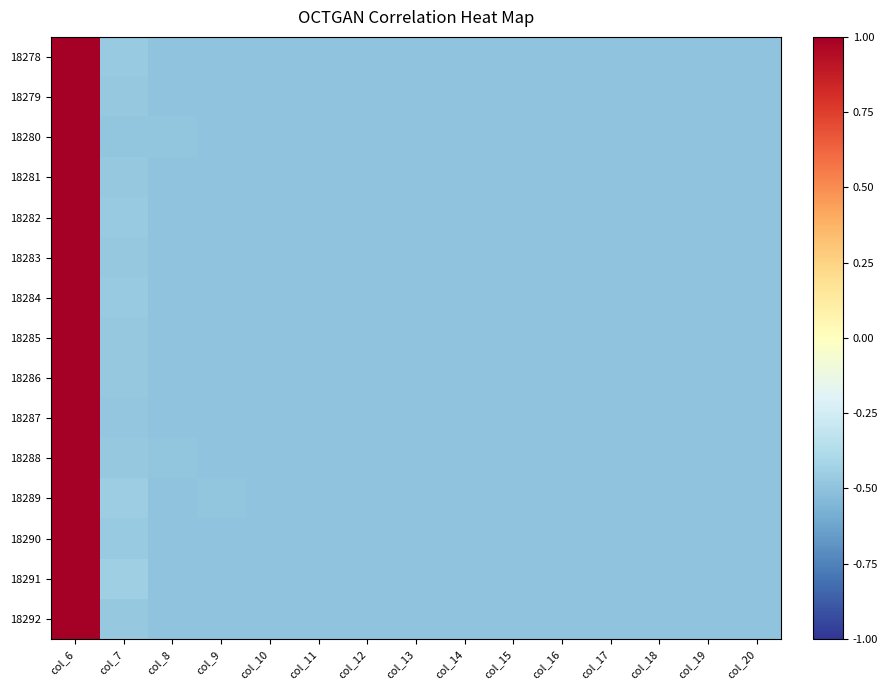

Reading left to right, what are all the values shown in this chart?

18278: col_6=1.5	col_7=-0.5	col_8=-0.5	col_9=-0.5	col_10=-0.5	col_11=-0.5	col_12=-0.5	col_13=-0.5	col_14=-0.5	col_15=-0.5	col_16=-0.5	col_17=-0.5	col_18=-0.5	col_19=-0.5	col_20=-0.5
18279: col_6=1.3	col_7=-0.5	col_8=-0.5	col_9=-0.5	col_10=-0.5	col_11=-0.5	col_12=-0.5	col_13=-0.5	col_14=-0.5	col_15=-0.5	col_16=-0.5	col_17=-0.5	col_18=-0.5	col_19=-0.5	col_20=-0.5
18280: col_6=1.5	col_7=-0.5	col_8=-0.5	col_9=-0.5	col_10=-0.5	col_11=-0.5	col_12=-0.5	col_13=-0.5	col_14=-0.5	col_15=-0.5	col_16=-0.5	col_17=-0.5	col_18=-0.5	col_19=-0.5	col_20=-0.5
18281: col_6=1.5	col_7=-0.5	col_8=-0.5	col_9=-0.5	col_10=-0.5	col_11=-0.5	col_12=-0.5	col_13=-0.5	col_14=-0.5	col_15=-0.5	col_16=-0.5	col_17=-0.5	col_18=-0.5	col_19=-0.5	col_20=-0.5
18282: col_6=1.5	col_7=-0.5	col_8=-0.5	col_9=-0.5	col_10=-0.5	col_11=-0.5	col_12=-0.5	col_13=-0.5	col_14=-0.5	col_15=-0.5	col_16=-0.5	col_17=-0.5	col_18=-0.5	col_19=-0.5	col_20=-0.5
18283: col_6=1.4	col_7=-0.5	col_8=-0.5	col_9=-0.5	col_10=-0.5	col_11=-0.5	col_12=-0.5	col_13=-0.5	col_14=-0.5	col_15=-0.5	col_16=-0.5	col_17=-0.5	col_18=-0.5	col_19=-0.5	col_20=-0.5
18284: col_6=1.4	col_7=-0.5	col_8=-0.5	col_9=-0.5	col_10=-0.5	col_11=-0.5	col_12=-0.5	col_13=-0.5	col_14=-0.5	col_15=-0.5	col_16=-0.5	col_17=-0.5	col_18=-0.5	col_19=-0.5	col_20=-0.5
18285: col_6=1.3	col_7=-0.5	col_8=-0.5	col_9=-0.5	col_10=-0.5	col_11=-0.5	col_12=-0.5	col_13=-0.5	col_14=-0.5	col_15=-0.5	col_16=-0.5	col_17=-0.5	col_18=-0.5	col_19=-0.5	col_20=-0.5
18286: col_6=1.4	col_7=-0.5	col_8=-0.5	col_9=-0.5	col_10=-0.5	col_11=-0.5	col_12=-0.5	col_13=-0.5	col_14=-0.5	col_15=-0.5	col_16=-0.5	col_17=-0.5	col_18=-0.5	col_19=-0.5	col_20=-0.5
18287: col_6=1.4	col_7=-0.5	col_8=-0.5	col_9=-0.5	col_10=-0.5	col_11=-0.5	col_12=-0.5	col_13=-0.5	col_14=-0.5	col_15=-0.5	col_16=-0.5	col_17=-0.5	col_18=-0.5	col_19=-0.5	col_20=-0.5
18288: col_6=1.4	col_7=-0.5	col_8=-0.5	col_9=-0.5	col_10=-0.5	col_11=-0.5	col_12=-0.5	col_13=-0.5	col_14=-0.5	col_15=-0.5	col_16=-0.5	col_17=-0.5	col_18=-0.5	col_19=-0.5	col_20=-0.5
18289: col_6=1.5	col_7=-0.5	col_8=-0.5	col_9=-0.5	col_10=-0.5	col_11=-0.5	col_12=-0.5	col_13=-0.5	col_14=-0.5	col_15=-0.5	col_16=-0.5	col_17=-0.5	col_18=-0.5	col_19=-0.5	col_20=-0.5
18290: col_6=1.3	col_7=-0.5	col_8=-0.5	col_9=-0.5	col_10=-0.5	col_11=-0.5	col_12=-0.5	col_13=-0.5	col_14=-0.5	col_15=-0.5	col_16=-0.5	col_17=-0.5	col_18=-0.5	col_19=-0.5	col_20=-0.5
18291: col_6=1.4	col_7=-0.4	col_8=-0.5	col_9=-0.5	col_10=-0.5	col_11=-0.5	col_12=-0.5	col_13=-0.5	col_14=-0.5	col_15=-0.5	col_16=-0.5	col_17=-0.5	col_18=-0.5	col_19=-0.5	col_20=-0.5
18292: col_6=1.2	col_7=-0.5	col_8=-0.5	col_9=-0.5	col_10=-0.5	col_11=-0.5	col_12=-0.5	col_13=-0.5	col_14=-0.5	col_15=-0.5	col_16=-0.5	col_17=-0.5	col_18=-0.5	col_19=-0.5	col_20=-0.5